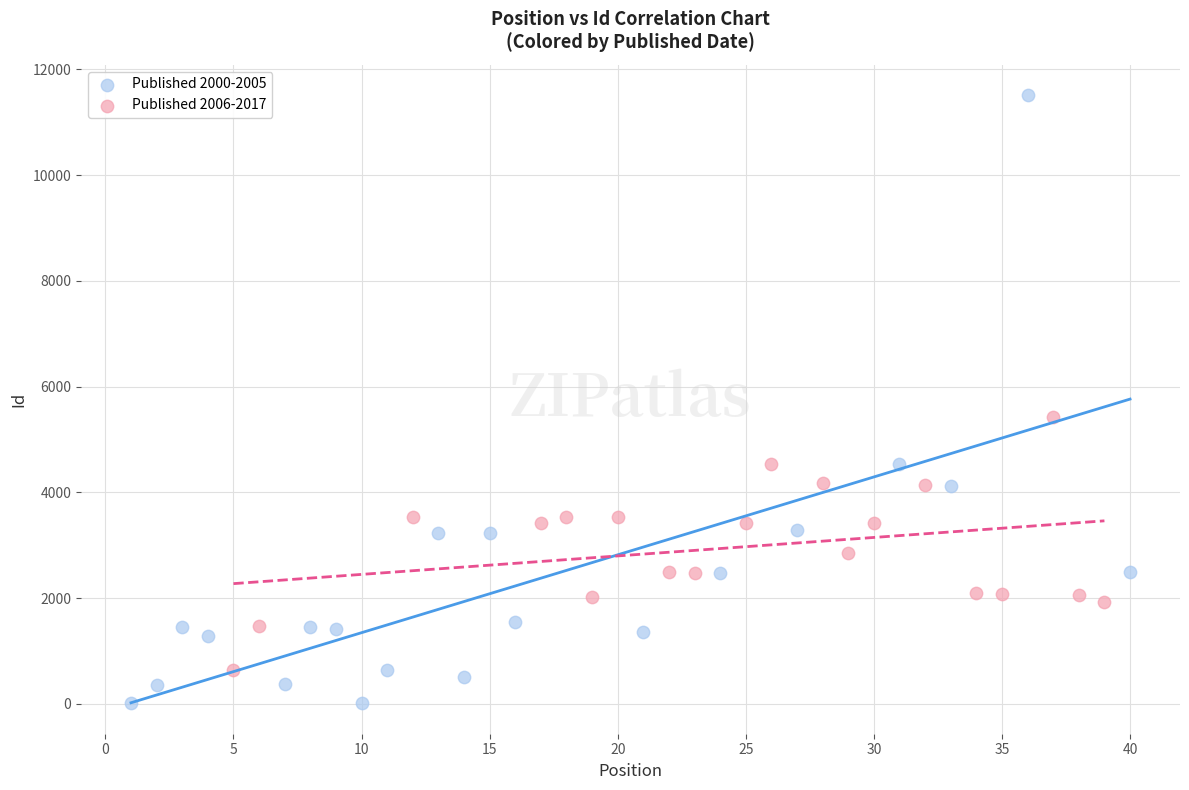

Which series has the widest spread of Y values?

Published 2000-2005